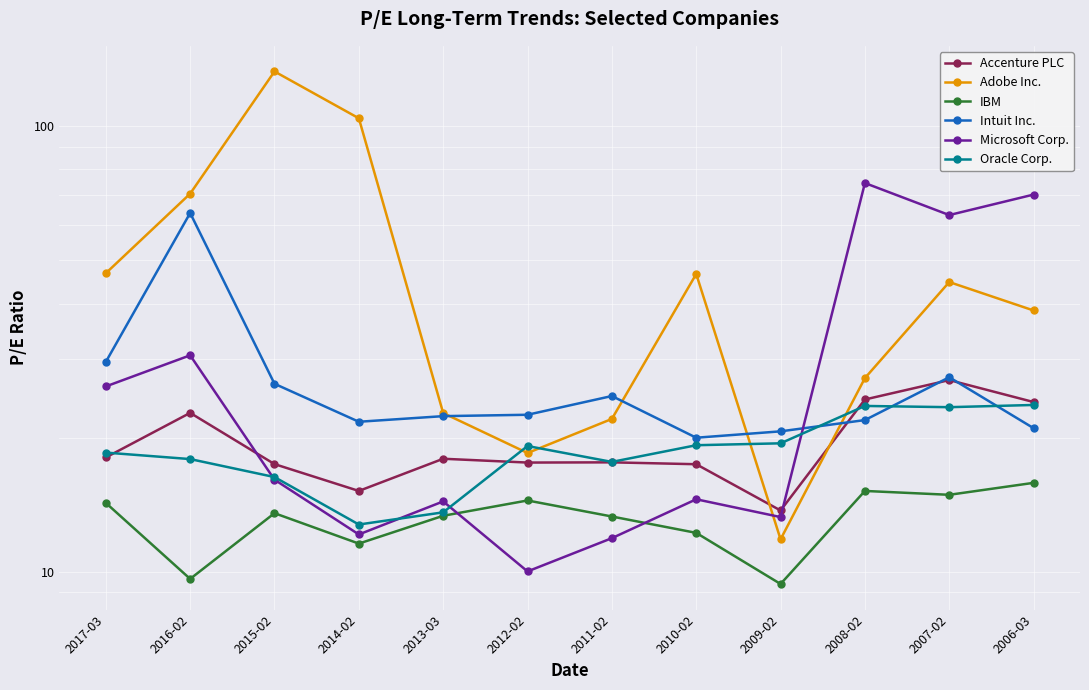

What is the value of the Intuit Inc. point at the 4th from the left?

21.7